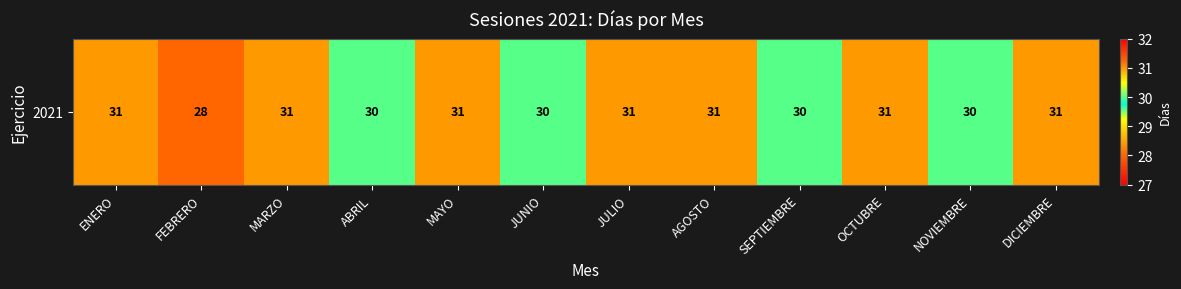

What is the sum of all values?

365